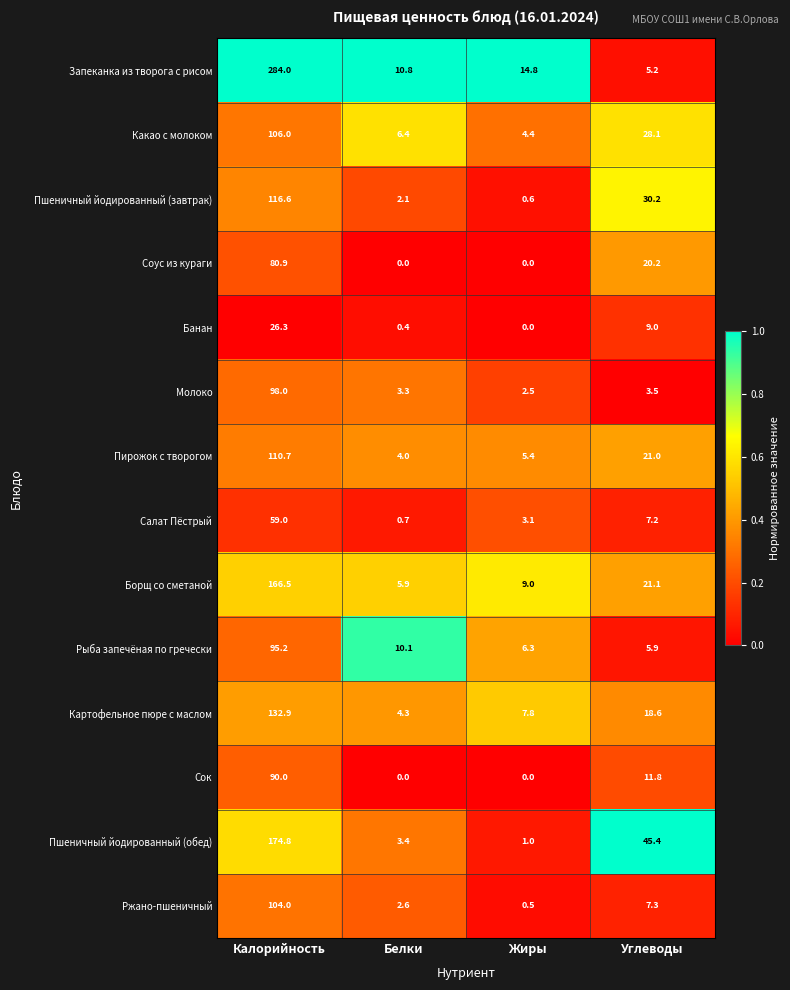

What is the total value across all series at Жиры?

55.4